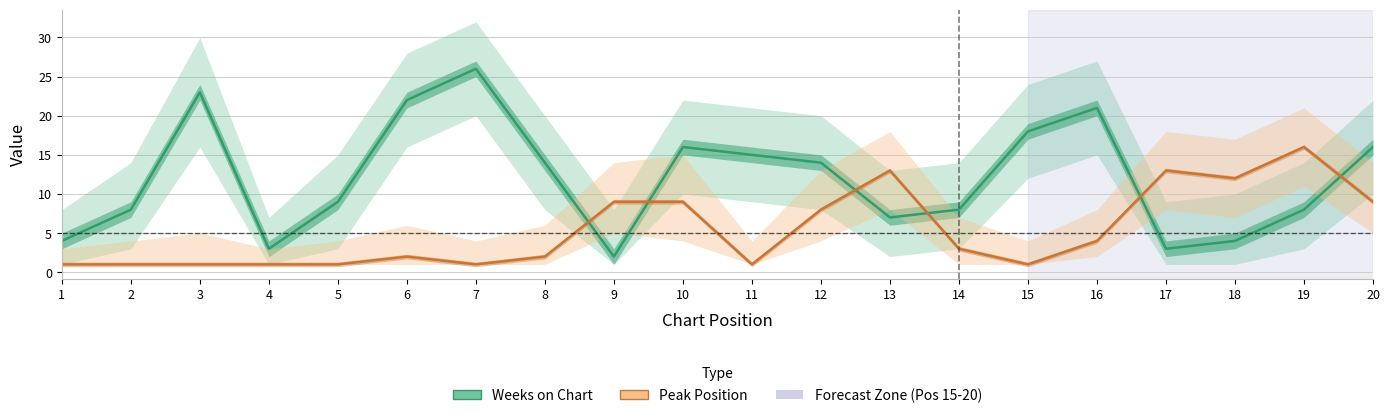

At 10, list the series in order from largest to smallest.

Weeks on Chart, Peak Position